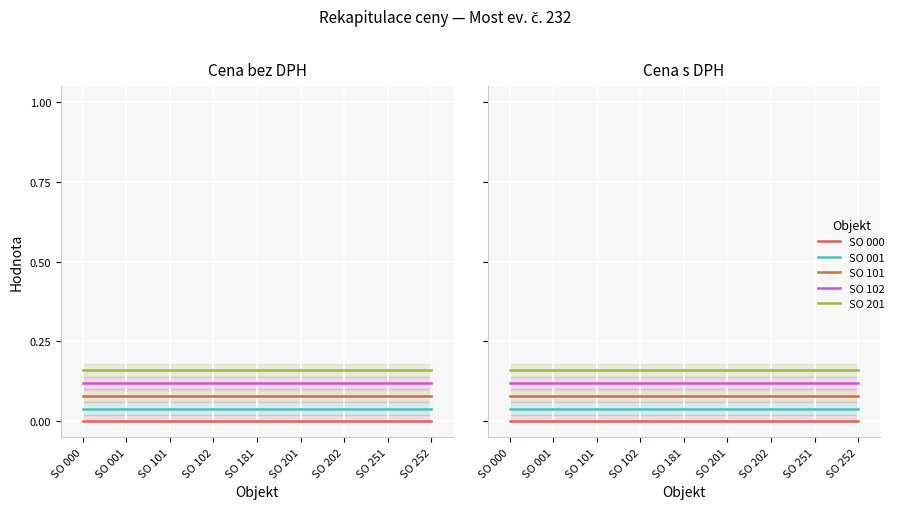

At which label is SO 101 Úprava komunikace II/232 closest to 0?

SO 000